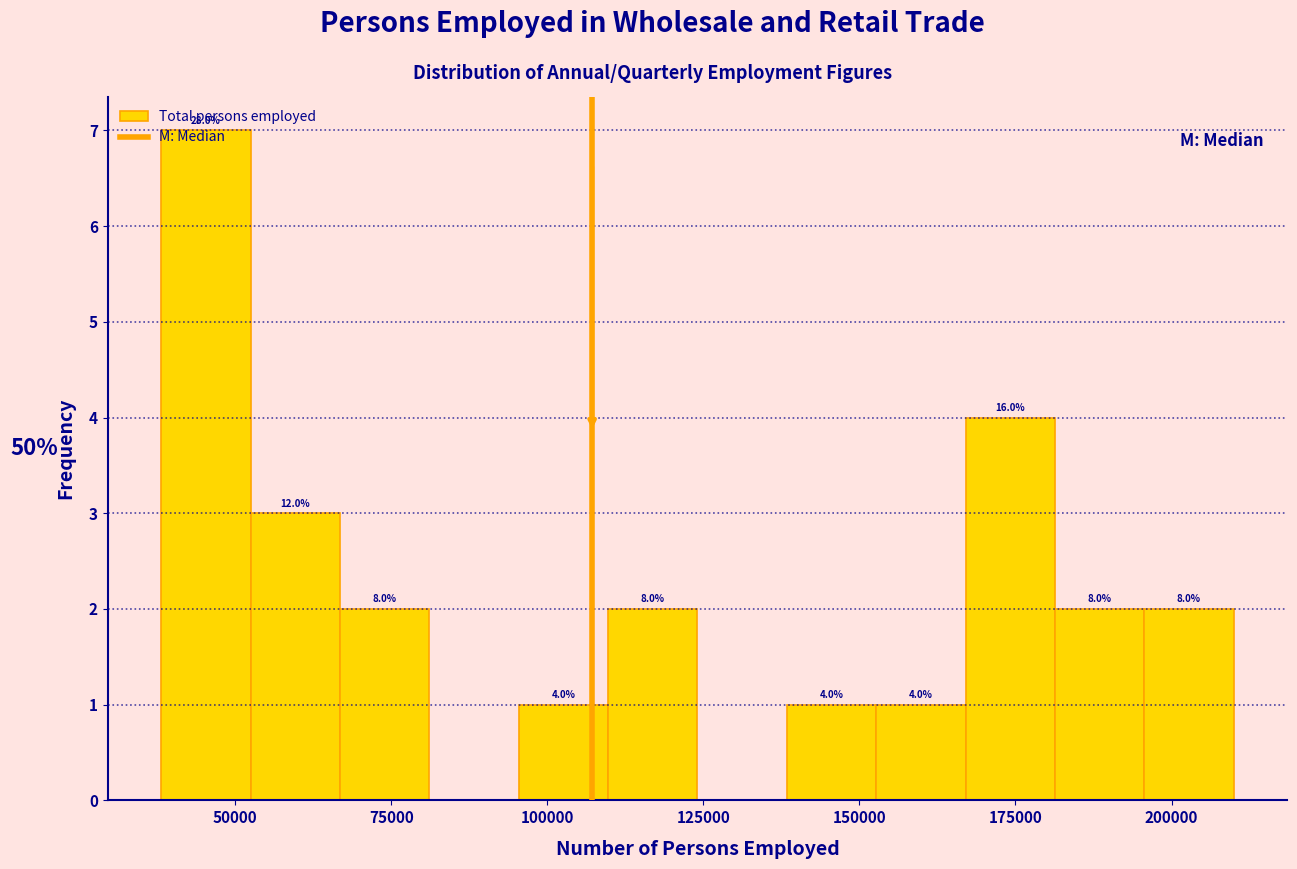

Around what value on the x-axis is the tallest bar? Give the approximate position of its centre, as read against the axis.

45000